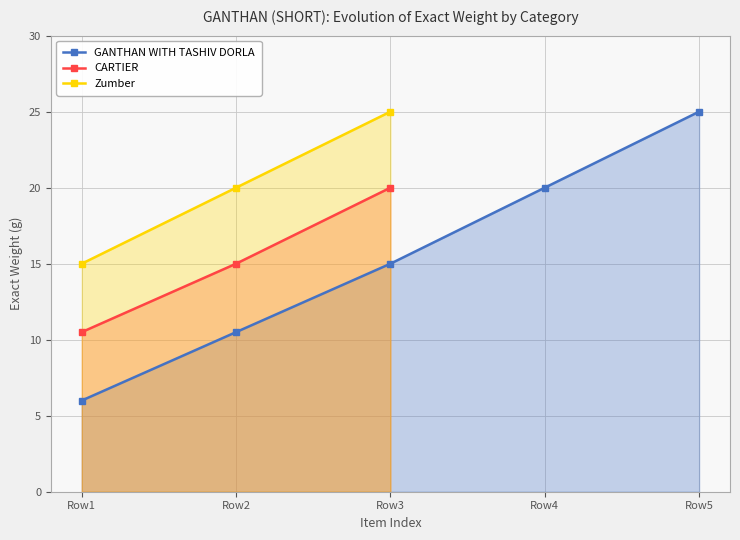

What is the value of the GANTHAN WITH TASHIV DORLA point at the 2nd from the left?

10.5